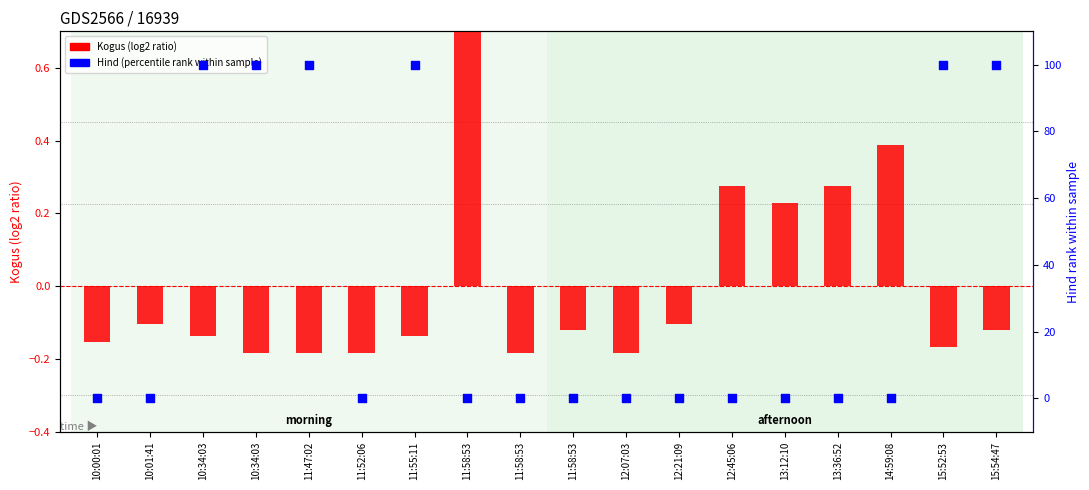

What is the total value across all series at 15:54:47?

99.9